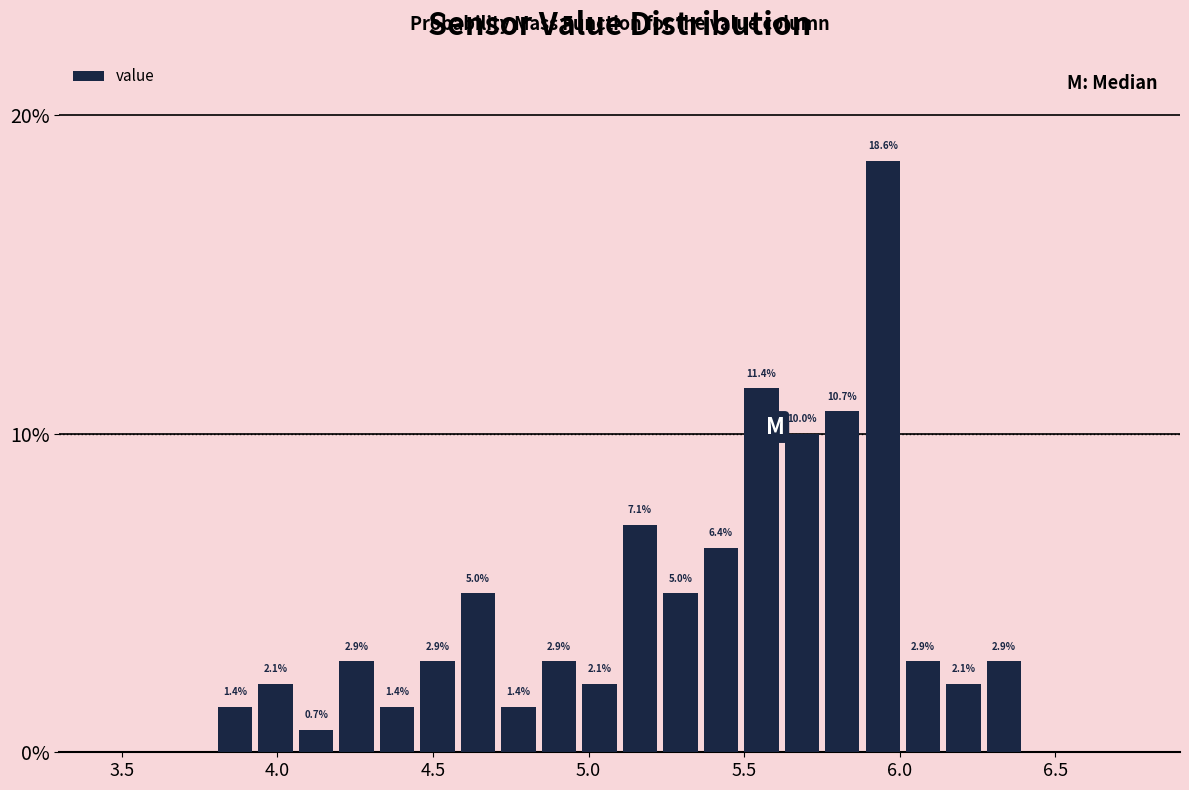

Around what value on the x-axis is the tallest bar? Give the approximate position of its centre, as read against the axis.

5.95